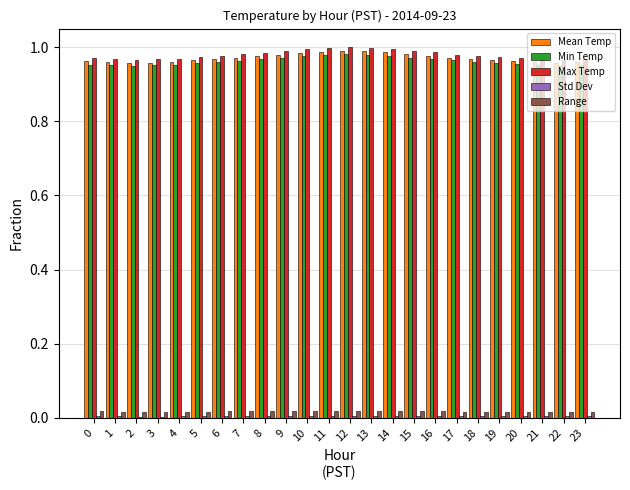

What is the sum of all Max Temp values?

23.5